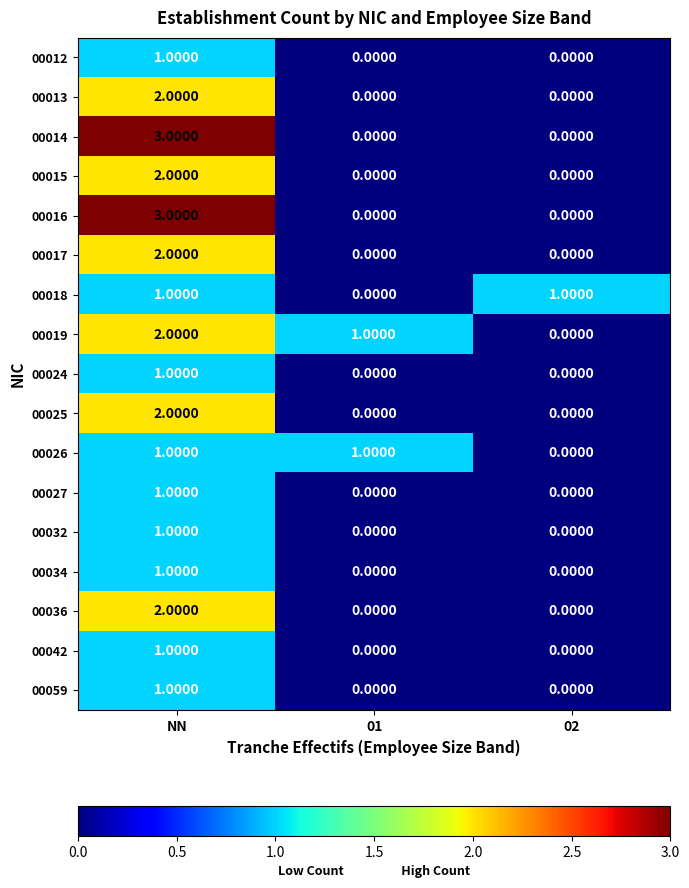

Which category has the highest value across all series?

NN